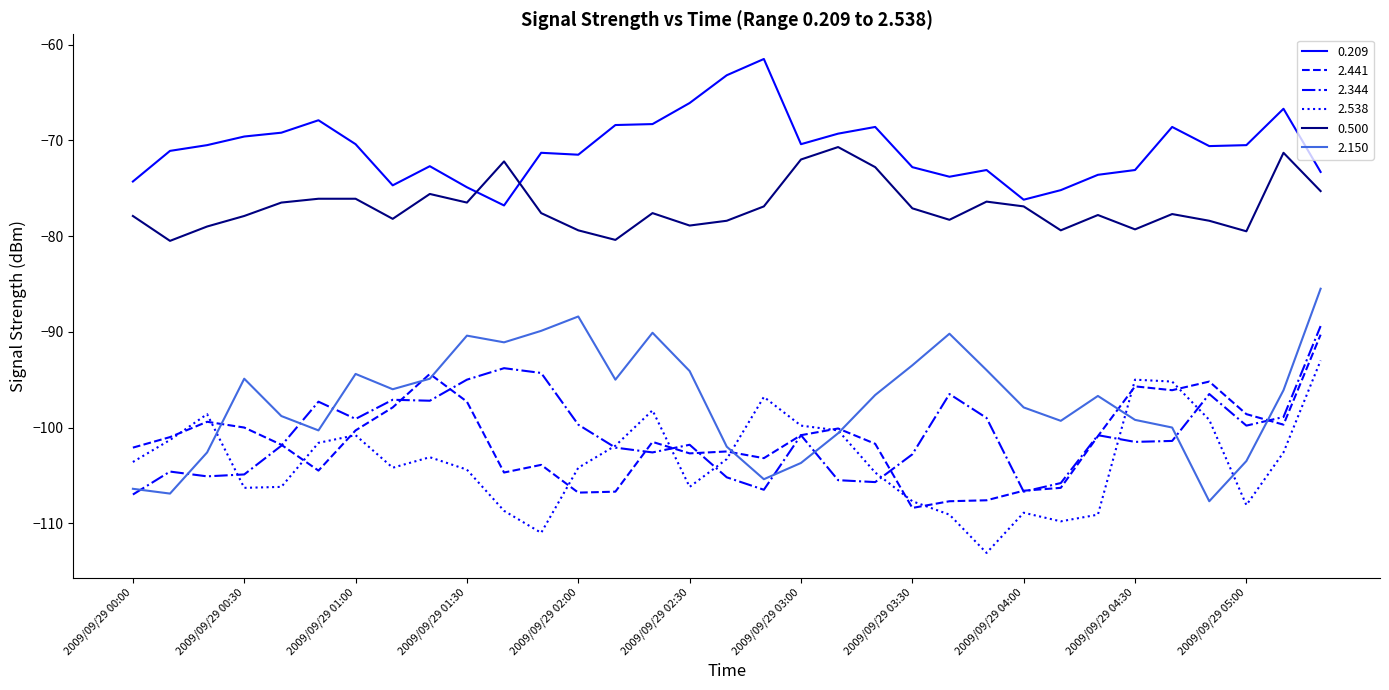

What is the lowest value of the 0.209 series?

-76.8